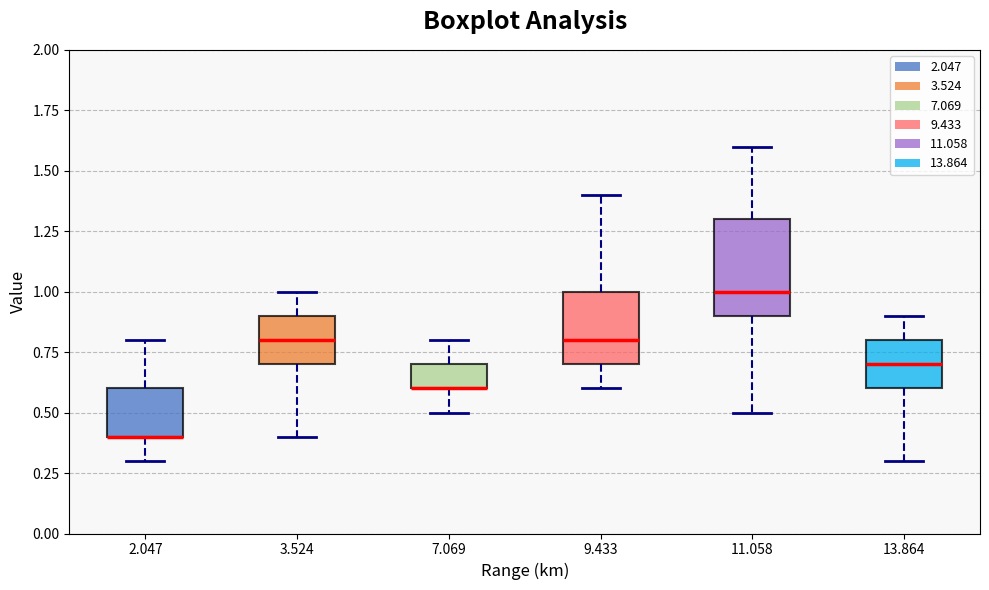

Reading left to right, read every box against the y-axis: the position of its median line, the range the box covers, and the ends of its whiskers. The values are not printed on the chart, so give them approximately, as read against the axis.

2.047: median 0.4 (drawn on the box's lower edge), box 0.4 to 0.6, whiskers 0.3 to 0.8
3.524: median 0.8, box 0.7 to 0.9, whiskers 0.4 to 1.0
7.069: median 0.6 (drawn on the box's lower edge), box 0.6 to 0.7, whiskers 0.5 to 0.8
9.433: median 0.8, box 0.7 to 1.0, whiskers 0.6 to 1.4
11.058: median 1.0, box 0.9 to 1.3, whiskers 0.5 to 1.6
13.864: median 0.7, box 0.6 to 0.8, whiskers 0.3 to 0.9